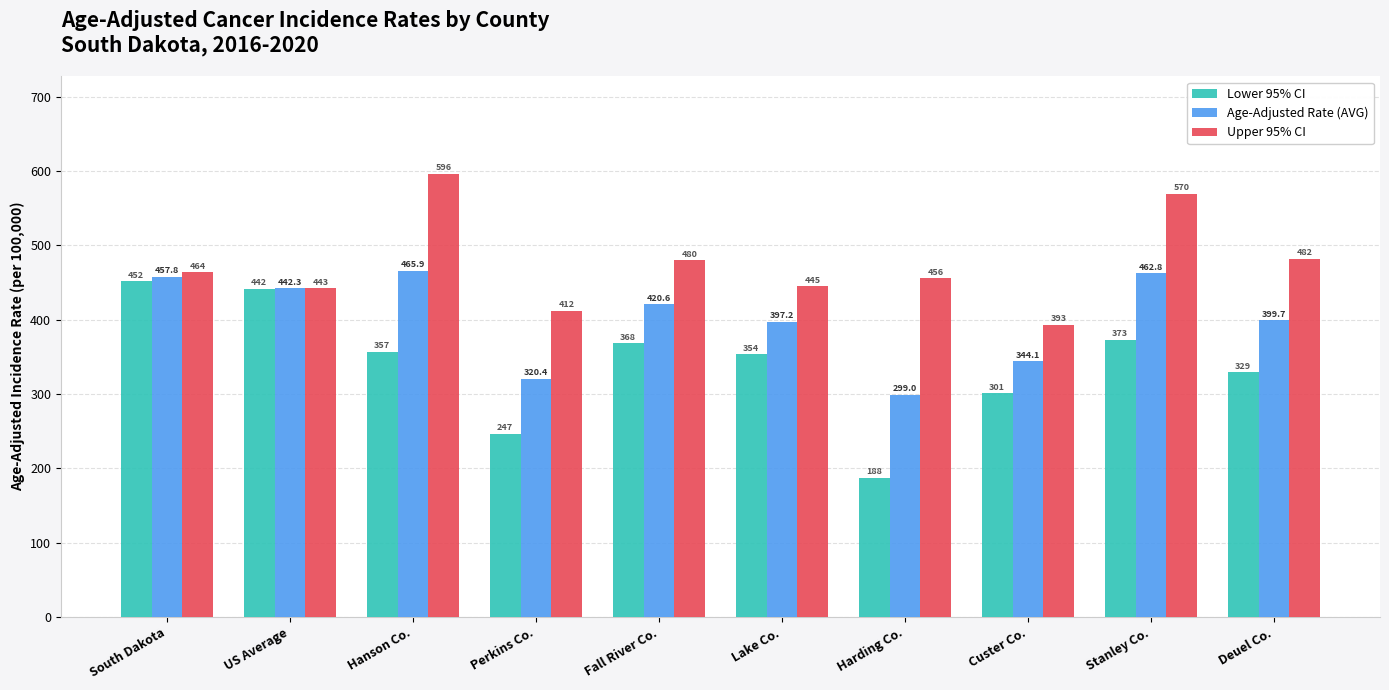

Which series has the largest total across all categories?

Upper 95% CI